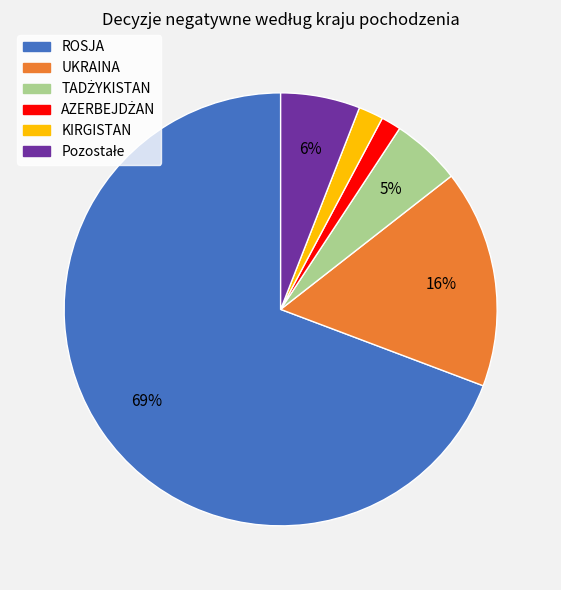

To the nearest percent, what is the difference between the UKRAINA and KIRGISTAN slice percentages?

14%